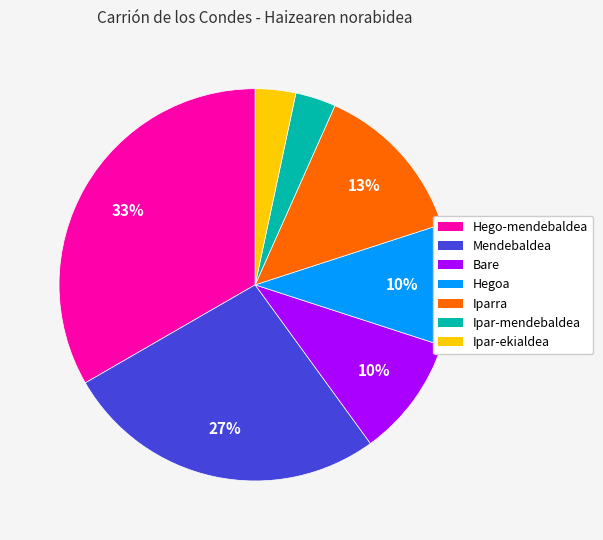

Between Bare and Hego-mendebaldea, which is larger?

Hego-mendebaldea